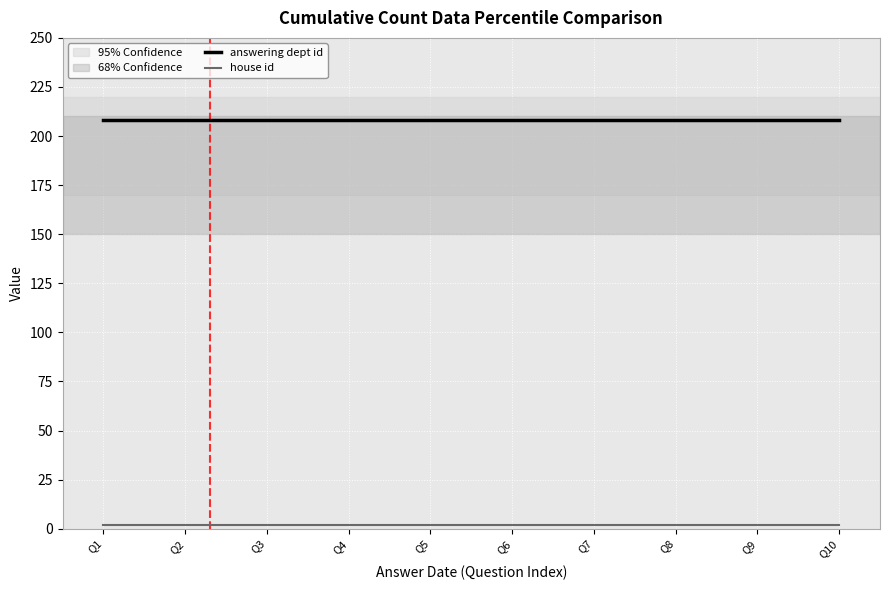

True or false: answering dept id has a value of 134 at Q10.

False